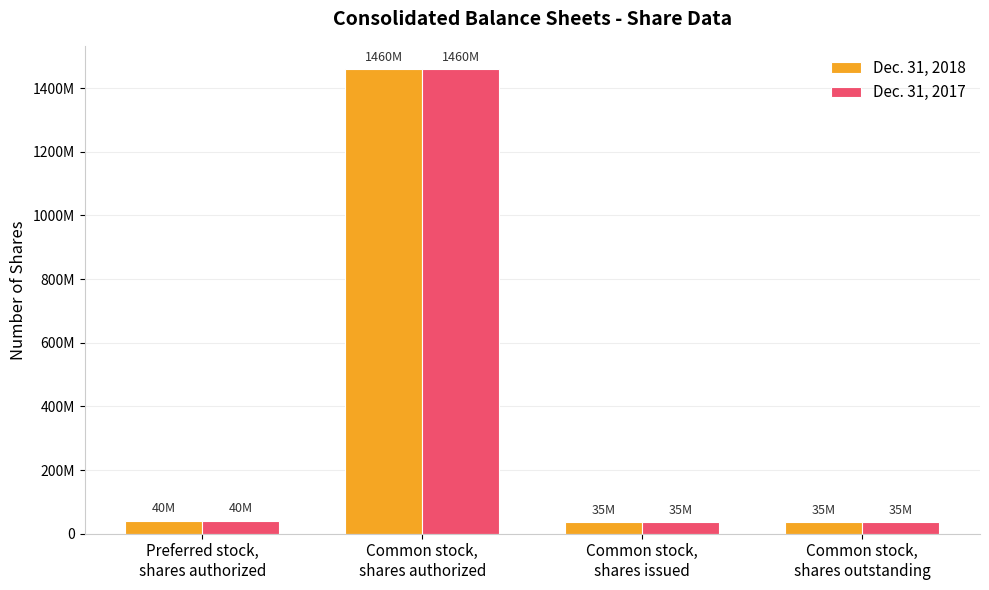

Does the chart contain any negative values?

No